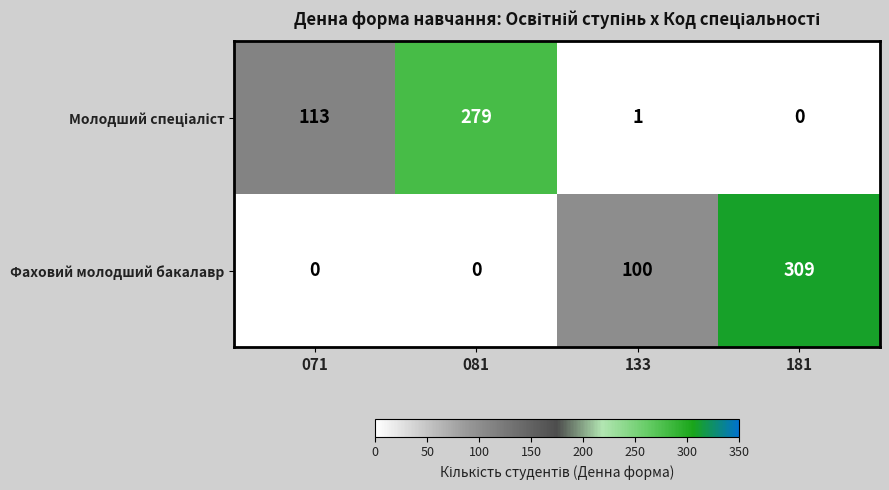

What is the difference between the highest and lowest values at 071?

113